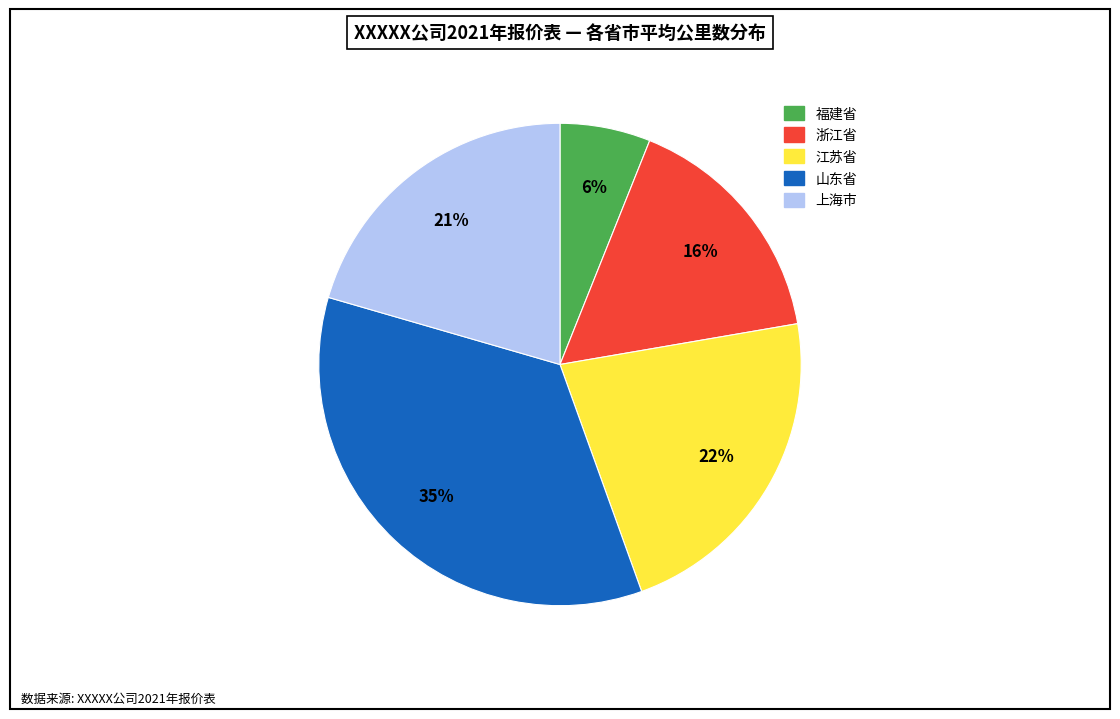

Approximately how many times larger is the value at 福建省 compared to 浙江省?

0.4